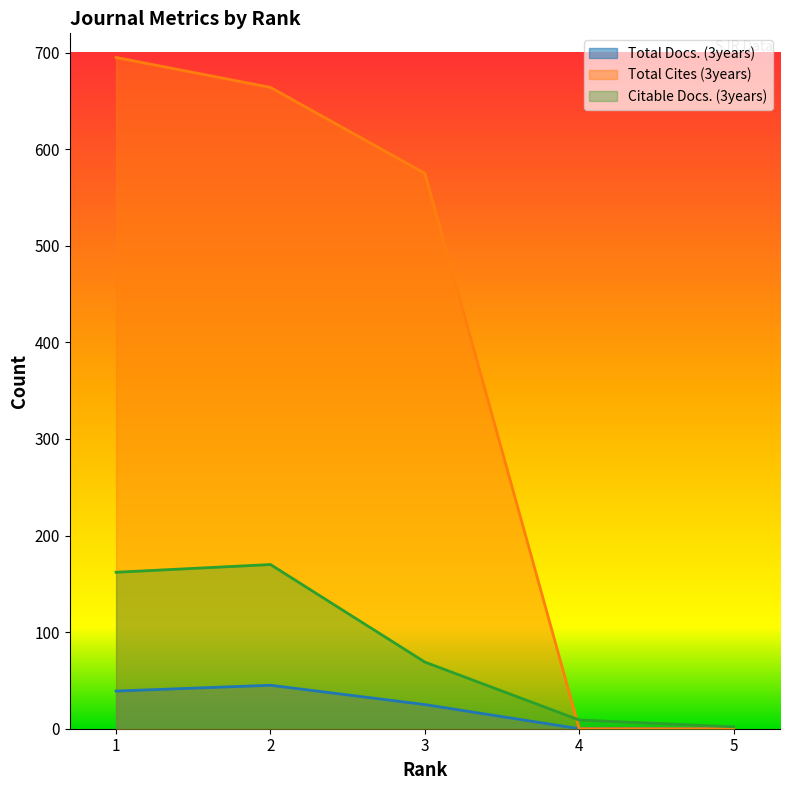

What are all the series names shown in the legend?

Total Docs. (3years), Total Cites (3years), Citable Docs. (3years)